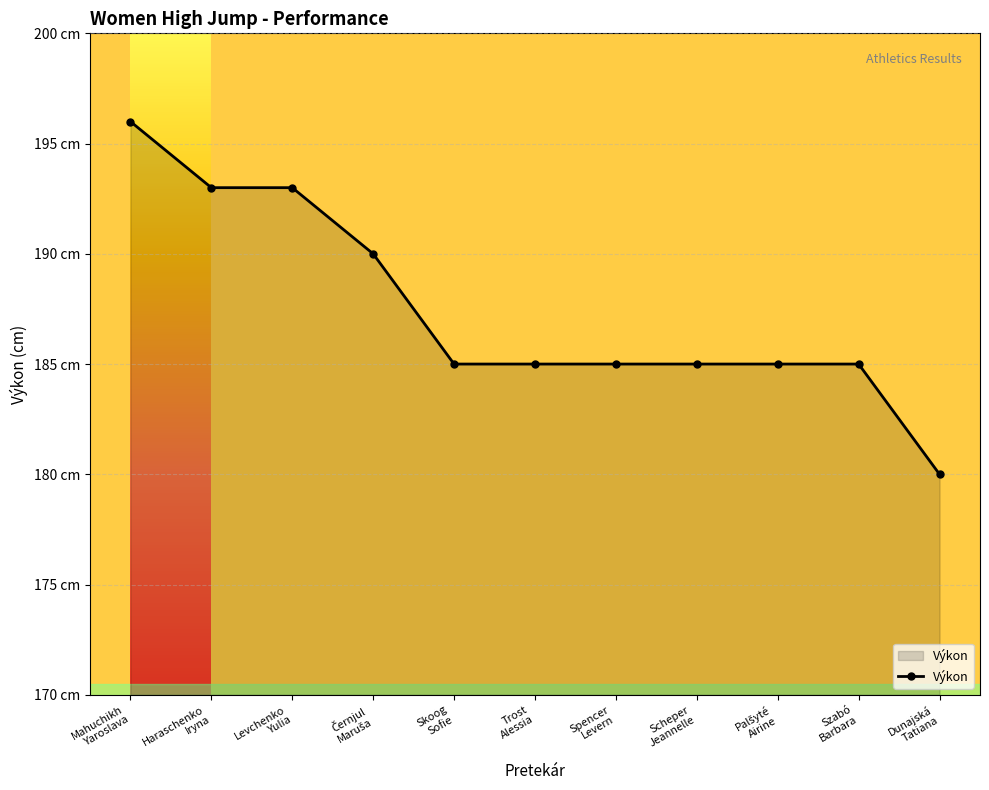

Reading right to left, extract all data points from this chart.

Dunajská
Tatiana=180	Szabó
Barbara=185	Palšyté
Airine=185	Scheper
Jeannelle=185	Spencer
Levern=185	Trost
Alessia=185	Skoog
Sofie=185	Černjul
Maruša=190	Levchenko
Yulia=193	Haraschenko
Iryna=193	Mahuchikh
Yaroslava=196